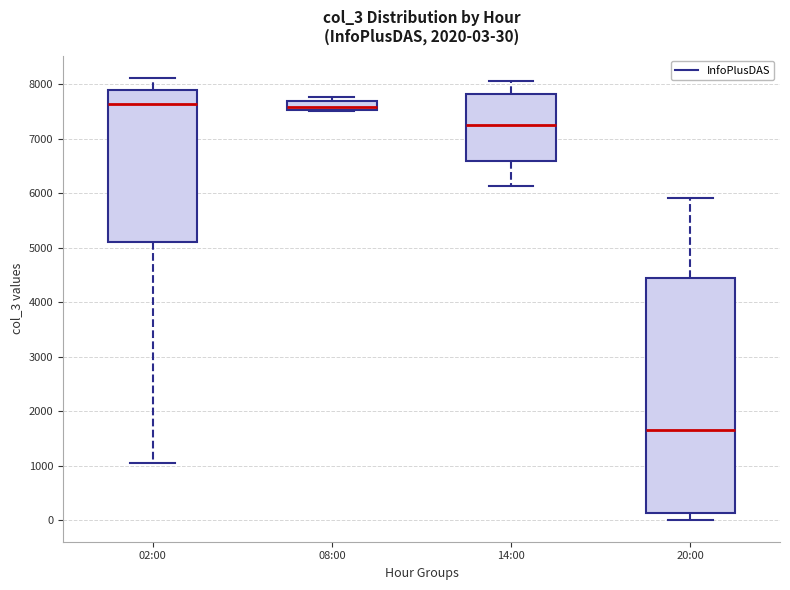

Which box is the tallest, from its lower edge to its upper edge?

20:00